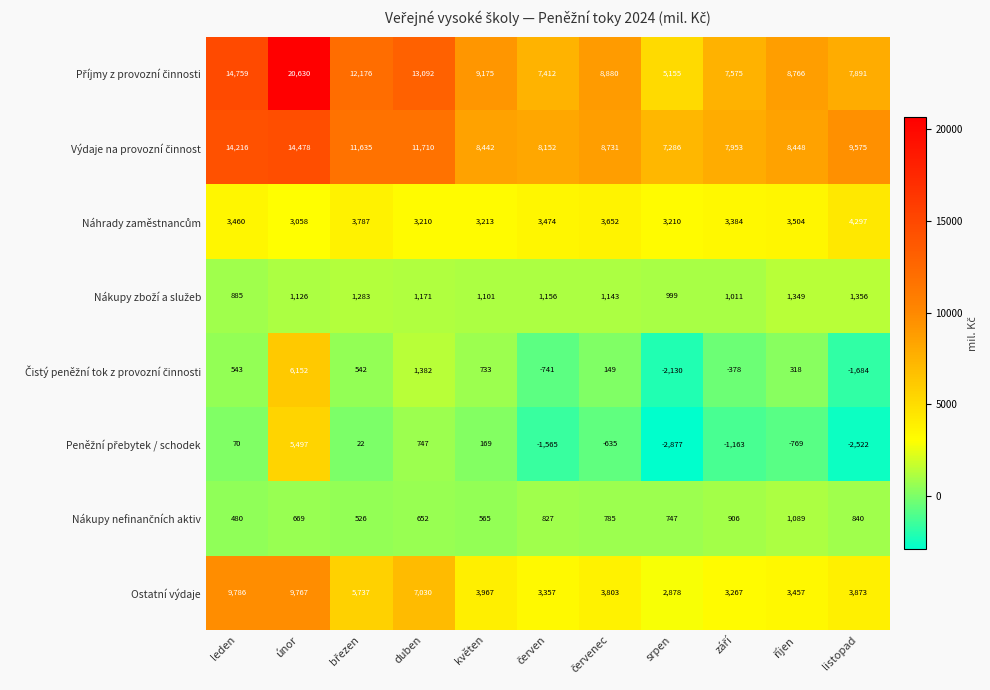

How many data points does each series have?

11